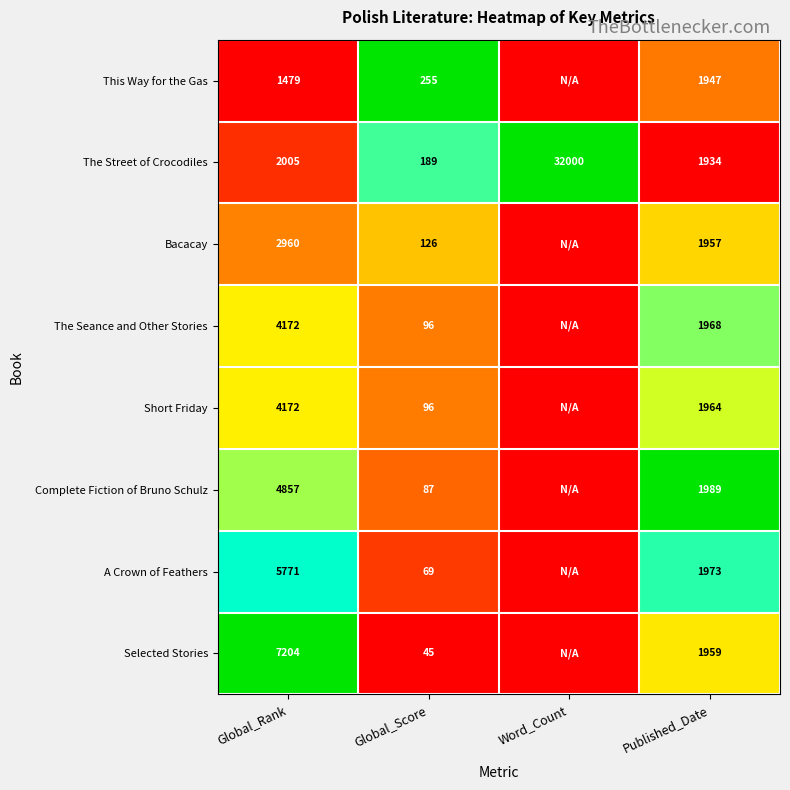

What is the difference between the This Way for the Gas values at Global_Score and Published_Date?

1692